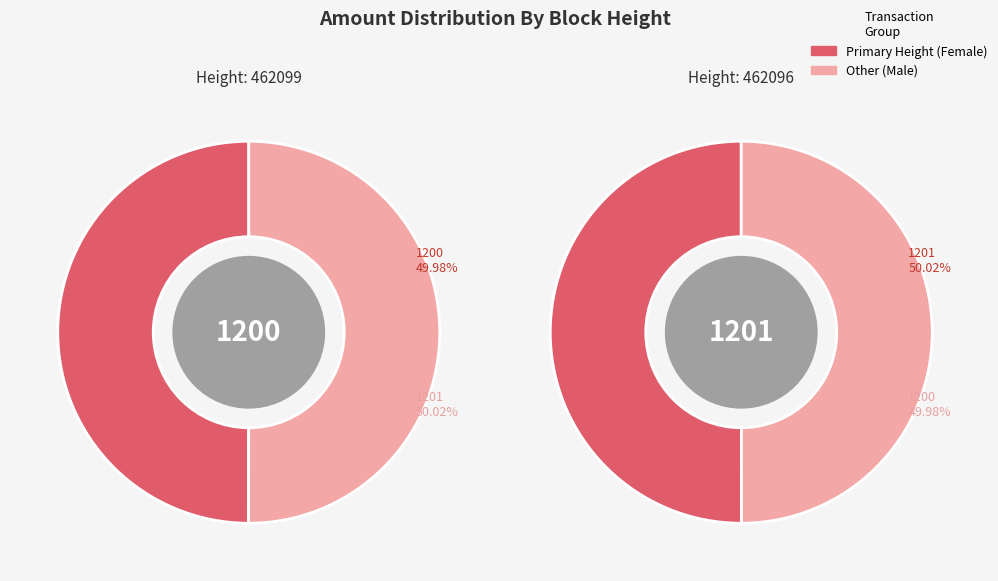

Approximately how many times larger is the value at 462096 compared to 462099?

1.0